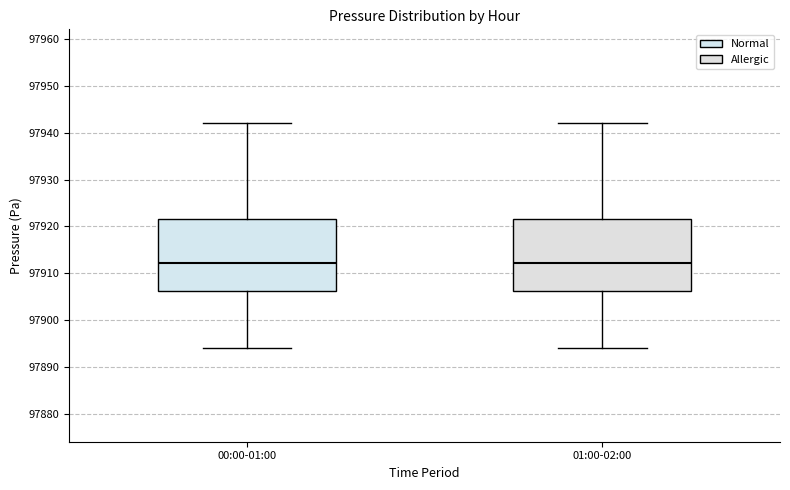

Where does the lower whisker of the box for 01:00-02:00 end on the y-axis? The values are not printed on the chart, so give them approximately, as read against the axis.

97894